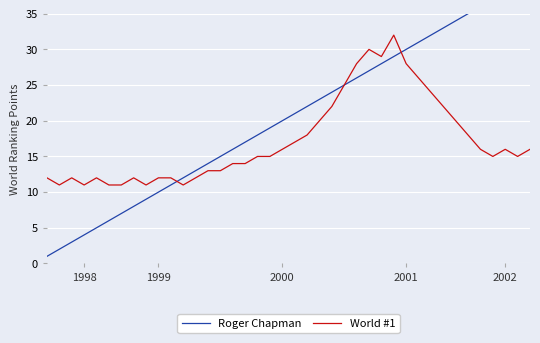

Reading right to left, list all the values displayed in this chart.

Roger Chapman: 40	39	38	37	36	35	34	33	32	31	30	29	28	27	26	25	24	23	22	21	20	19	18	17	16	15	14	13	12	11	10	9	8	7	6	5	4	3	2	1
World #1: 16	15	16	15	16	18	20	22	24	26	28	32	29	30	28	25	22	20	18	17	16	15	15	14	14	13	13	12	11	12	12	11	12	11	11	12	11	12	11	12